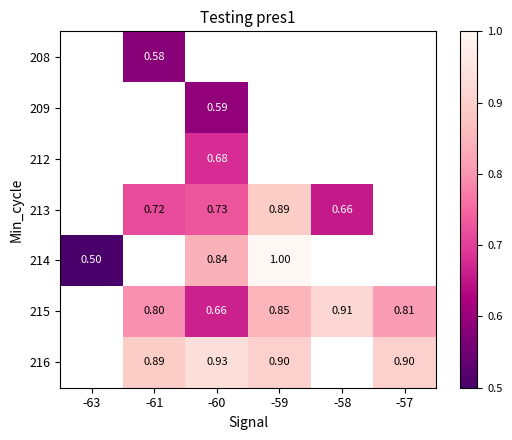

Which category has the highest value across all series?

-59